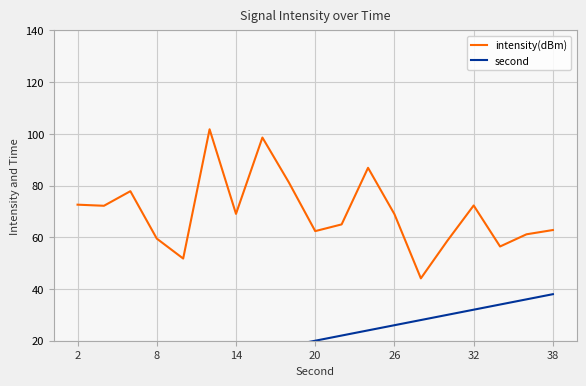

What is the difference between the second highest and second lowest values in the second series?

32.0